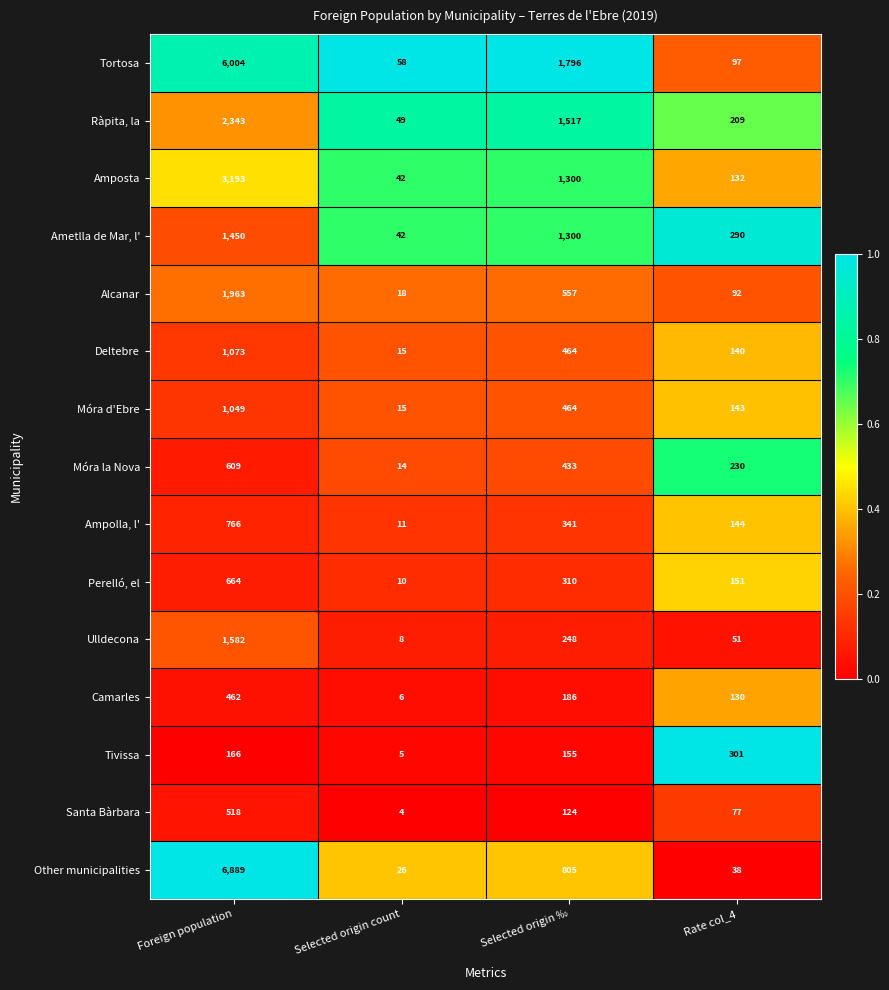

Rank the series by their maximum value, from highest to lowest.

Other municipalities, Tortosa, Amposta, Ràpita, la, Alcanar, Ulldecona, Ametlla de Mar, l', Deltebre, Móra d'Ebre, Ampolla, l', Perelló, el, Móra la Nova, Santa Bàrbara, Camarles, Tivissa